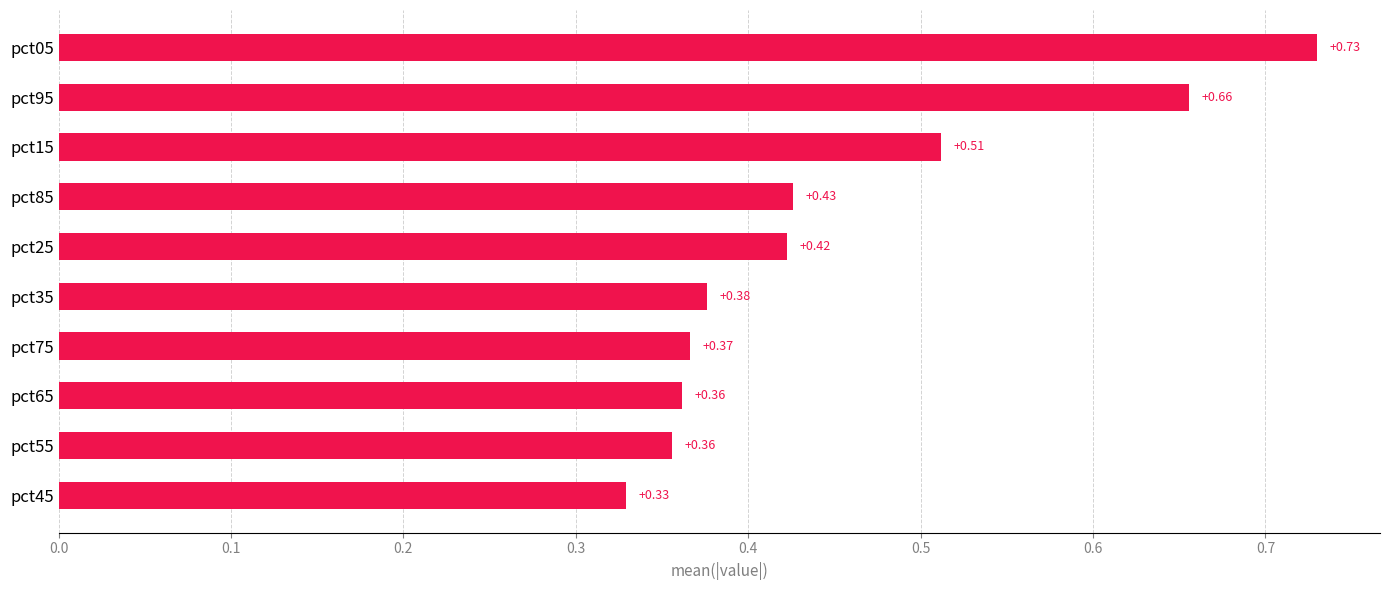

Between pct95 and pct45, which is larger?

pct95